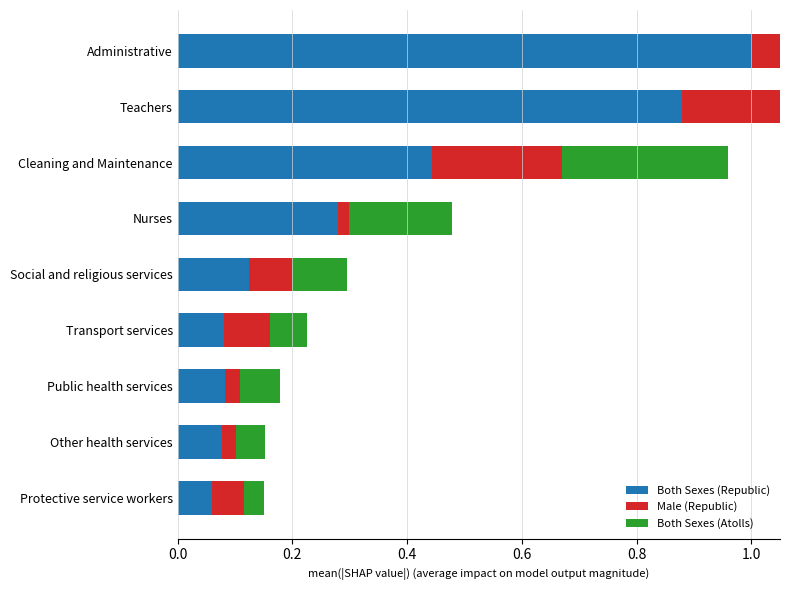

The Both Sexes (Atolls) series shows 0.3 at Administrative. True or false?

False